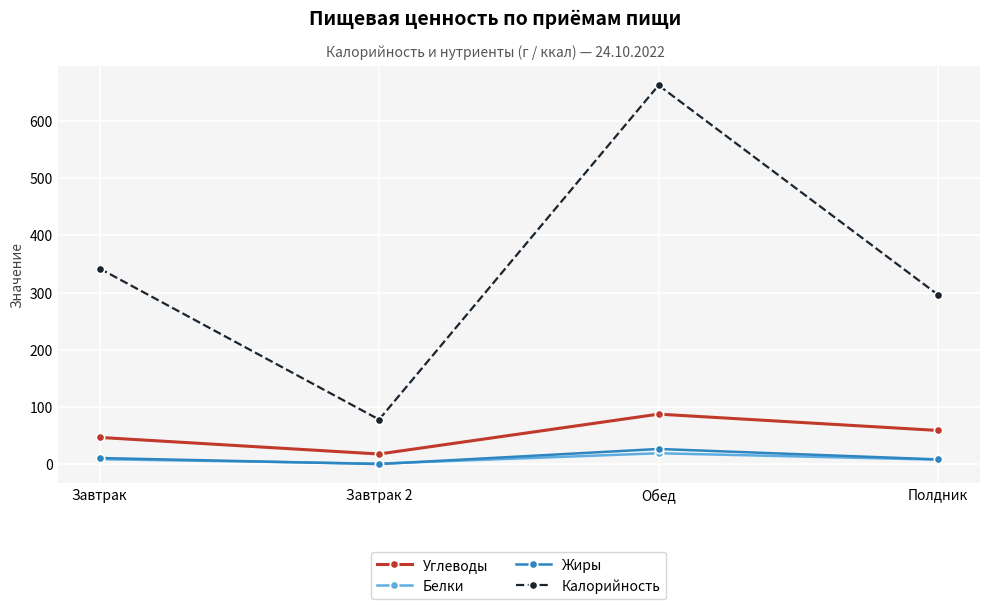

At which label is Калорийность closest to 370?

Завтрак